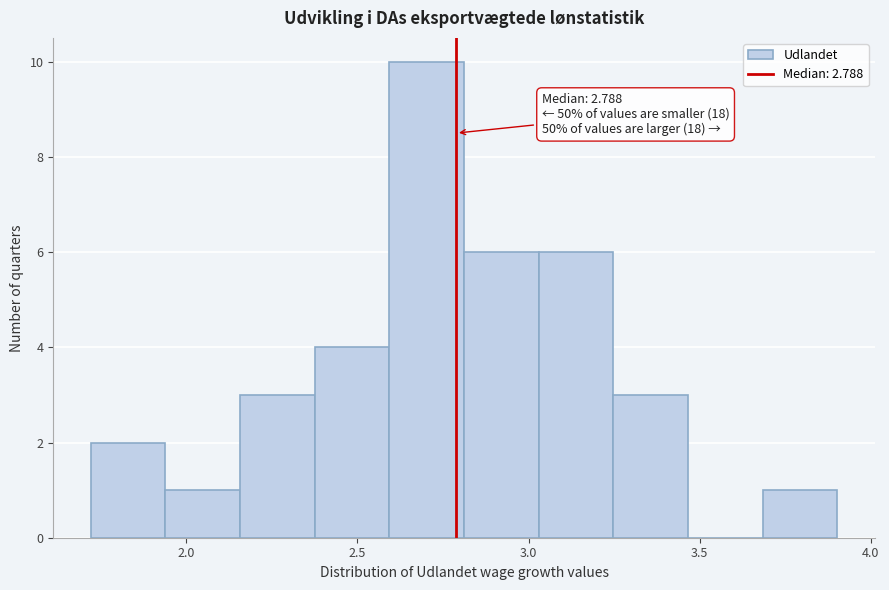

Over which range of the x-axis is the bar tallest?

2.60 to 2.80